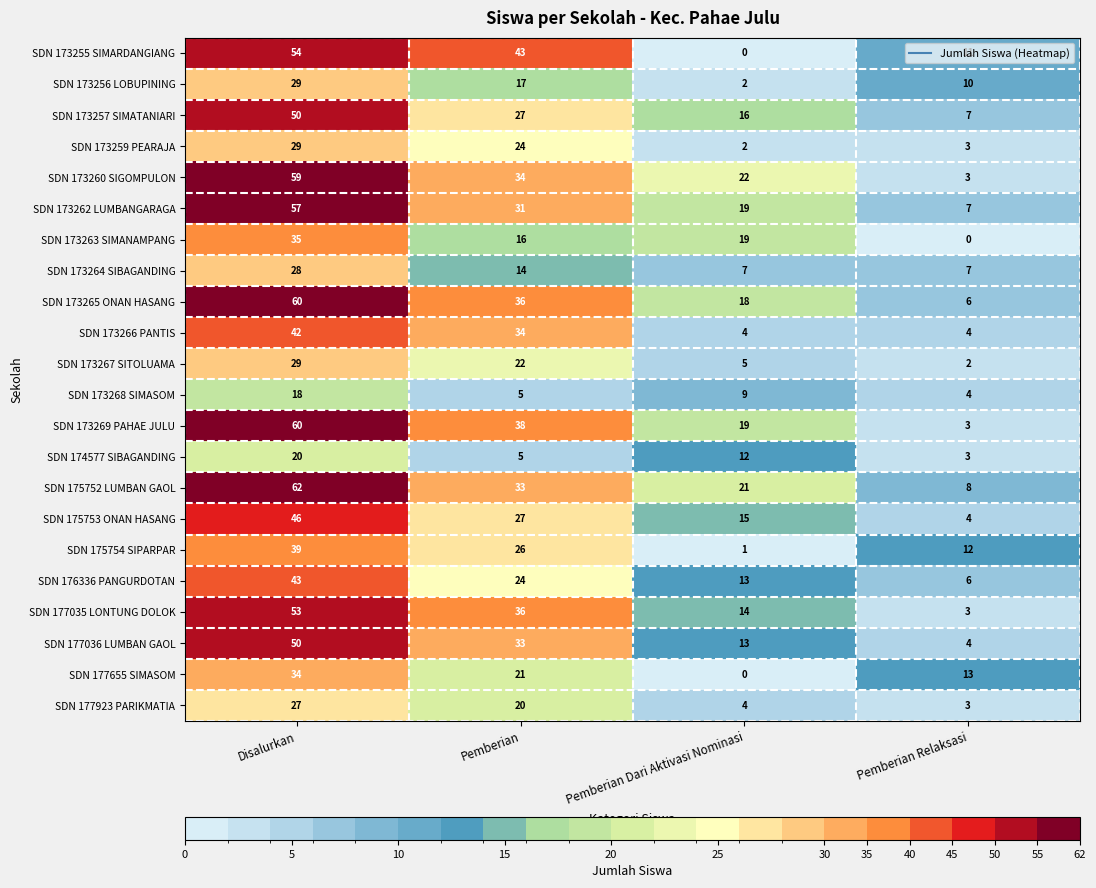

At which category is the sum across all series the highest?

Disalurkan